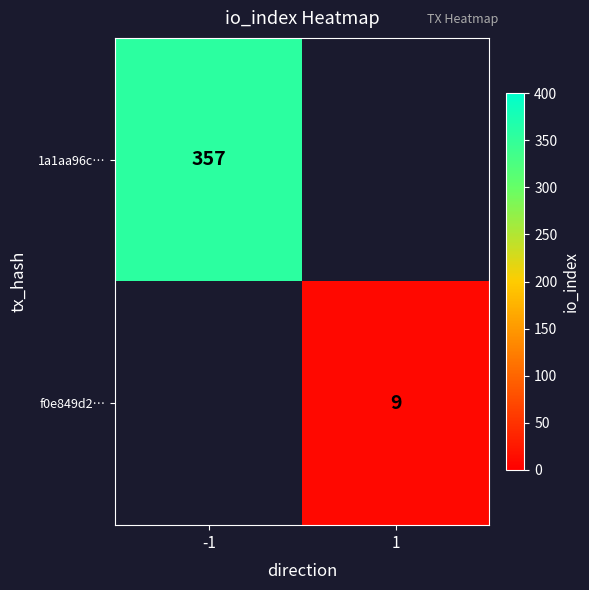

What is the smallest value displayed?

9.0